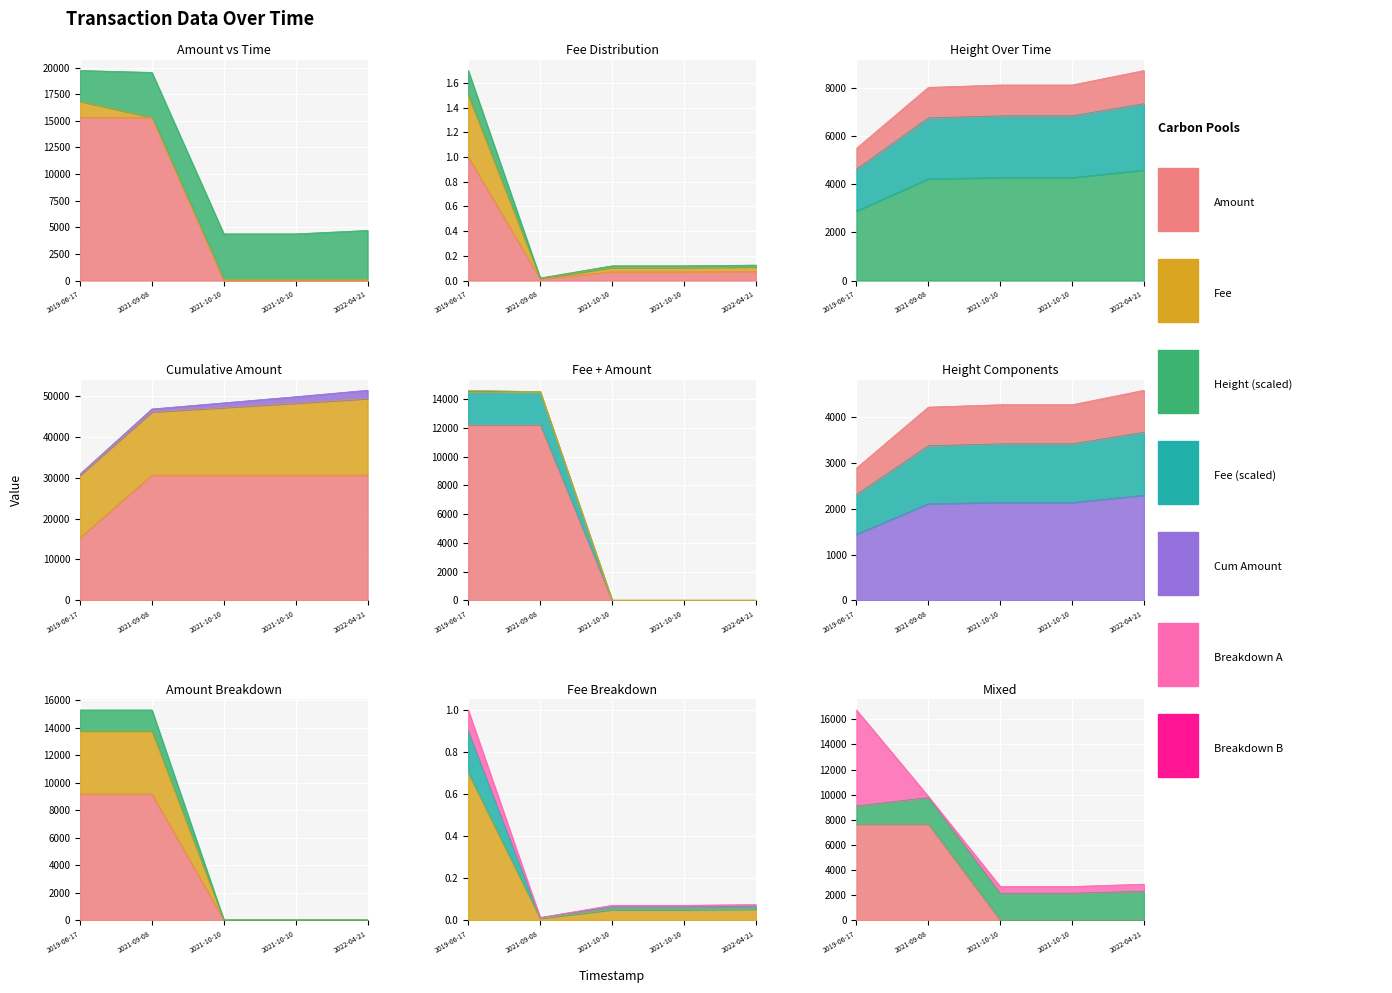

At how many categories does at least one series exceed 7852?

2